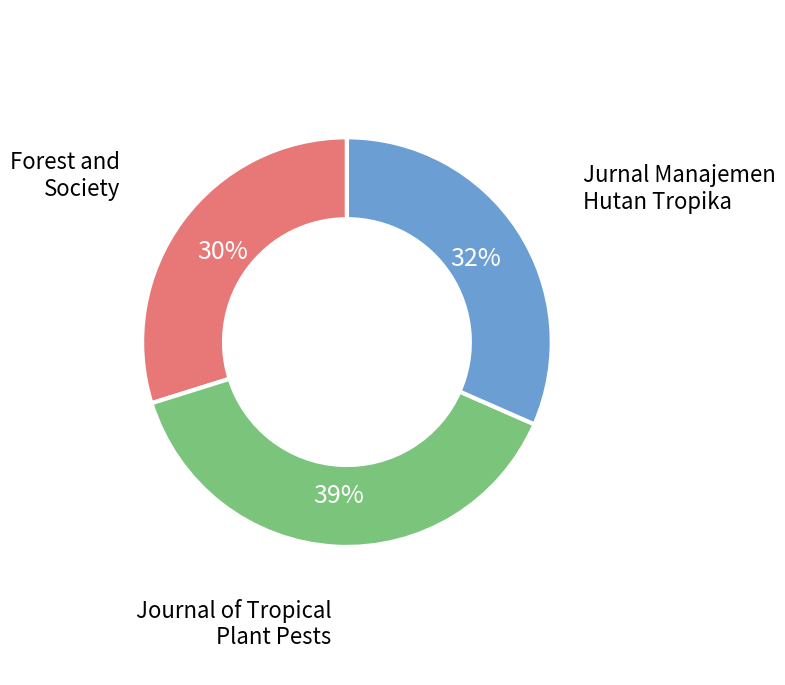

Is it true that Jurnal Manajemen Hutan Tropika is 32% of the pie?

True